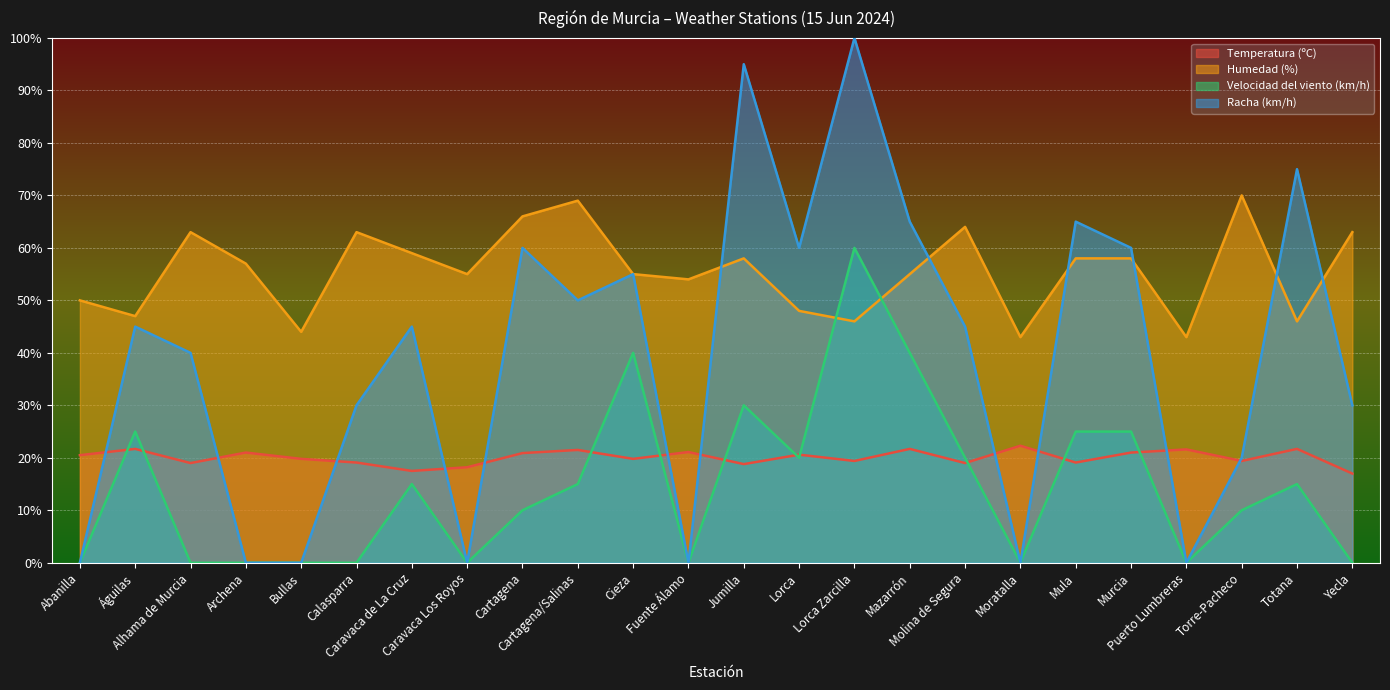

Which series ends up on top after the final intersection of Temperatura (ºC) and Velocidad del viento (km/h)?

Temperatura (ºC)